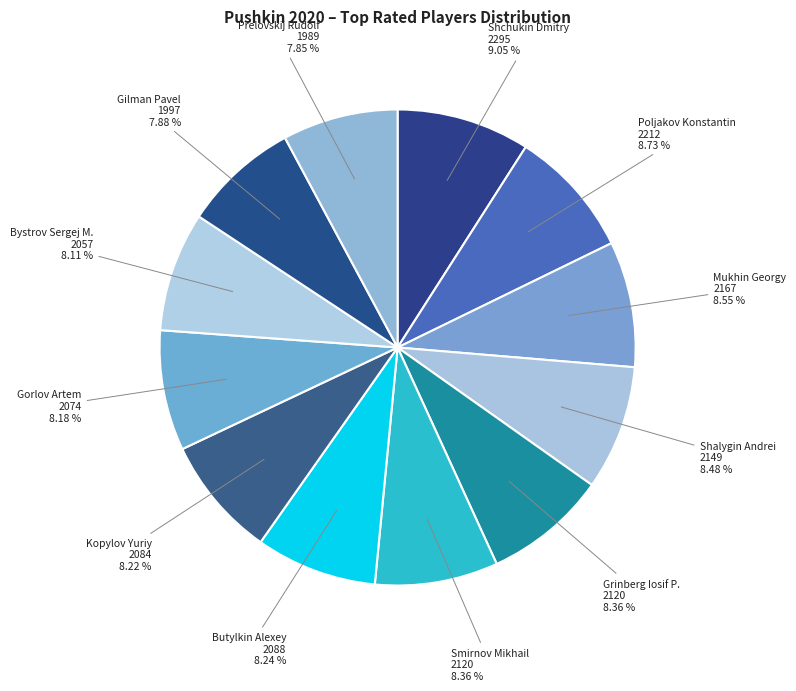

Is there a majority slice in this chart?

No